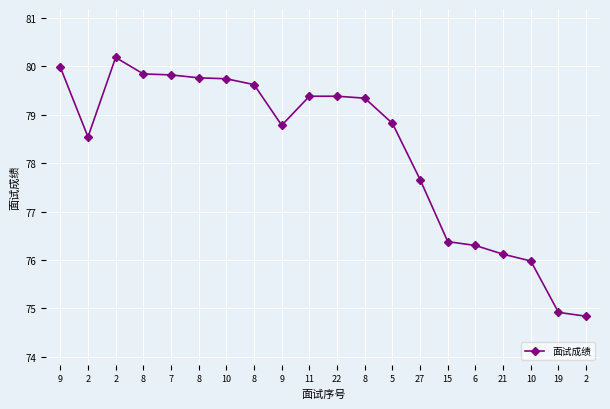

Reading right to left, list all the values displayed in this chart.

2=74.8	19=74.9	10=76.0	21=76.1	6=76.3	15=76.4	27=77.7	5=78.8	8=79.3	22=79.4	11=79.4	9=78.8	8=79.6	10=79.7	8=79.8	7=79.8	8=79.8	2=80.2	2=78.5	9=80.0